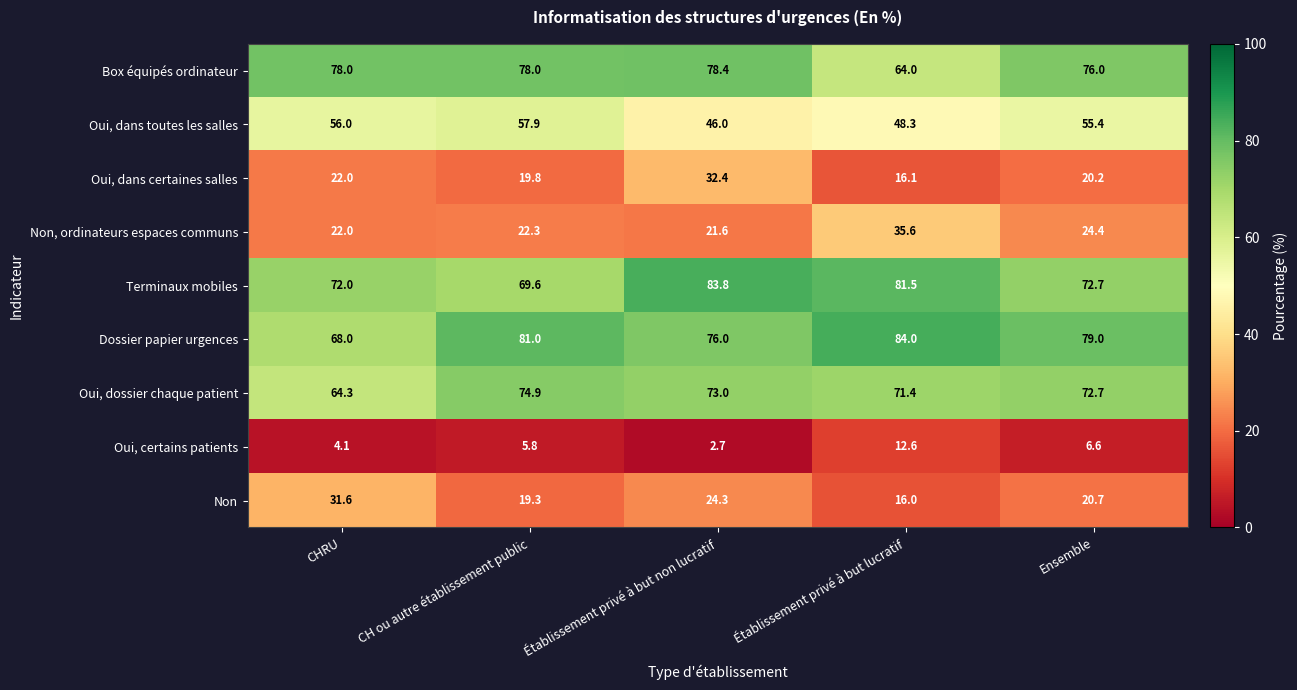

Read the Oui, certains patients value at CHRU.

4.1